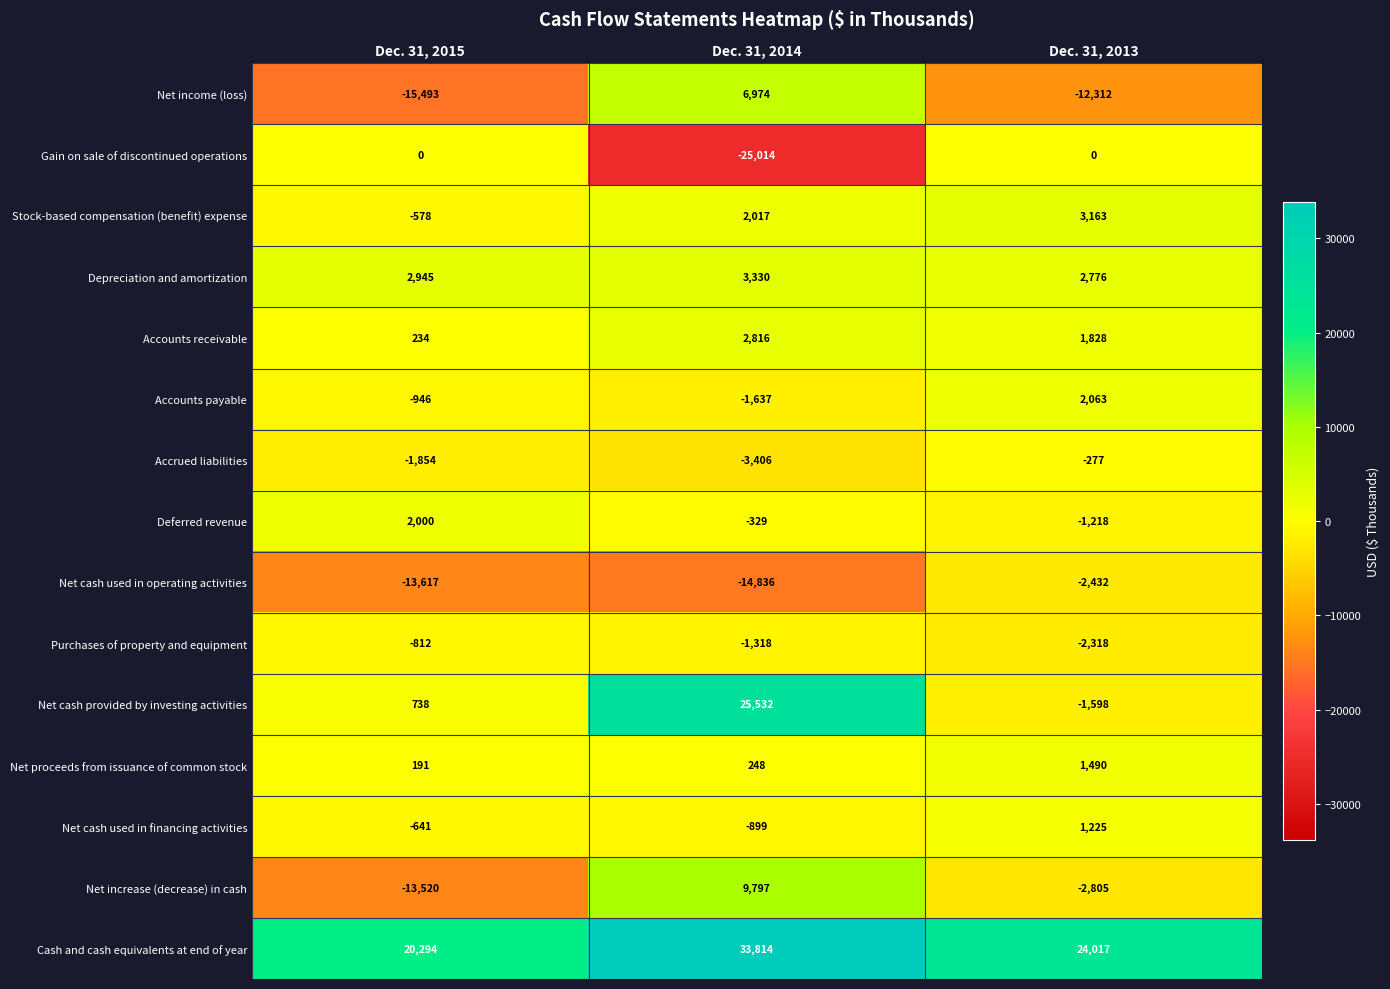

How many distinct data groups are displayed?

15